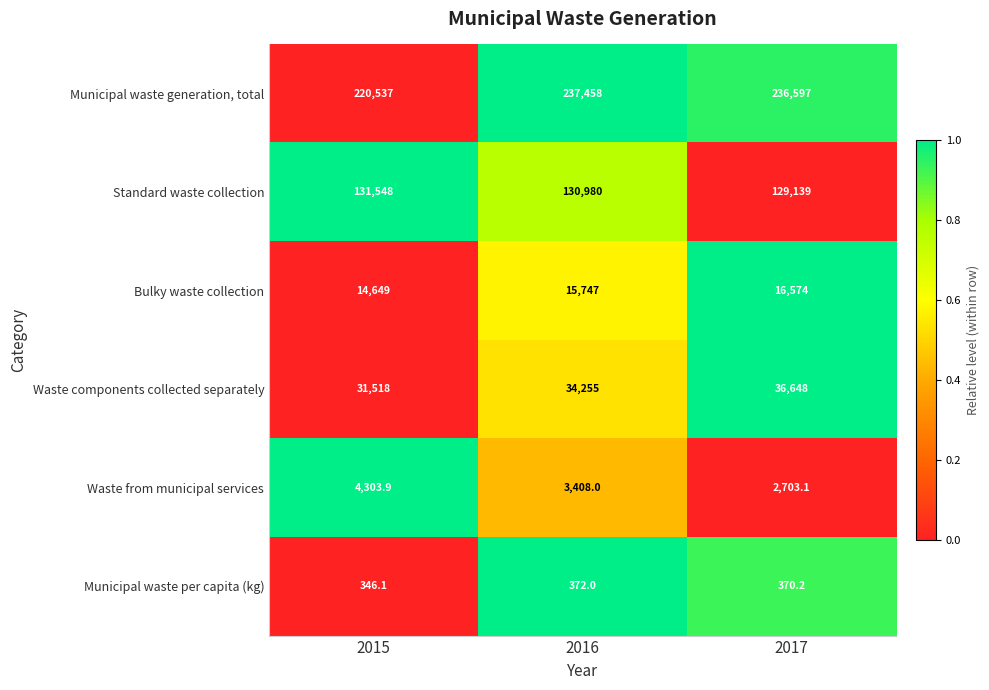

Which series has the largest total across all categories?

Municipal waste generation, total